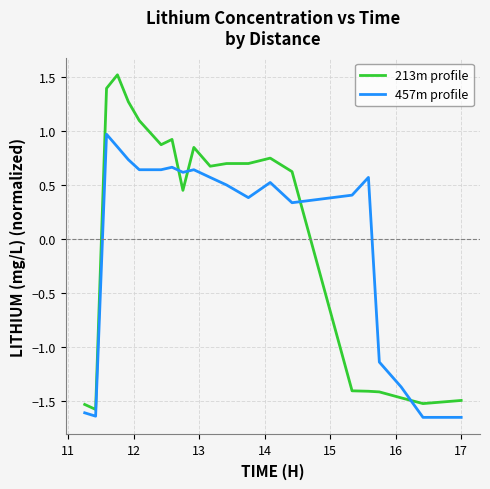

Which series has the largest range (max minus min)?

213m profile